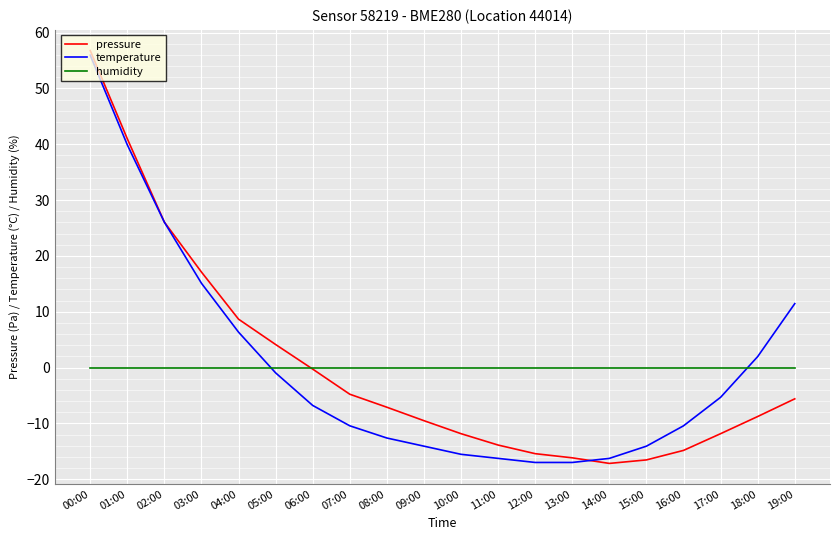

Where does the temperature series first go above -6?

00:00